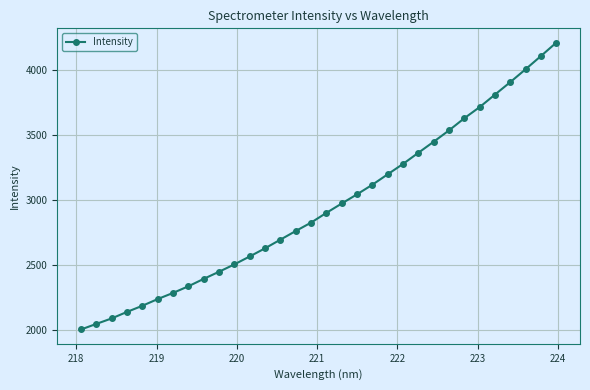

How many values are below 2900?

16